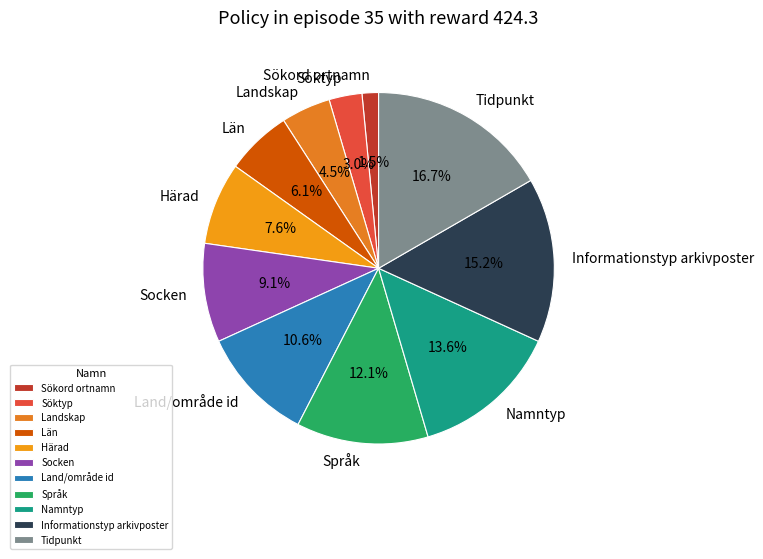

What is the smallest slice in the pie chart?

Sökord ortnamn